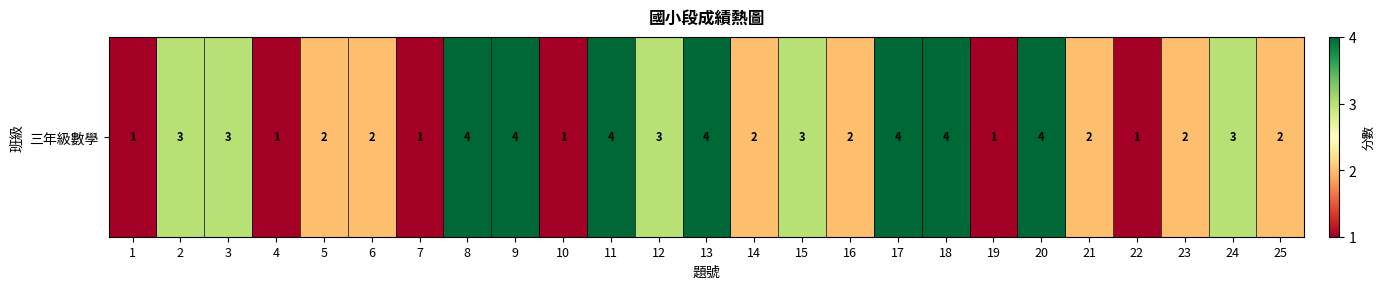

List the labels in order of value, largest first.

8, 9, 11, 13, 17, 18, 20, 2, 3, 12, 15, 24, 5, 6, 14, 16, 21, 23, 25, 1, 4, 7, 10, 19, 22